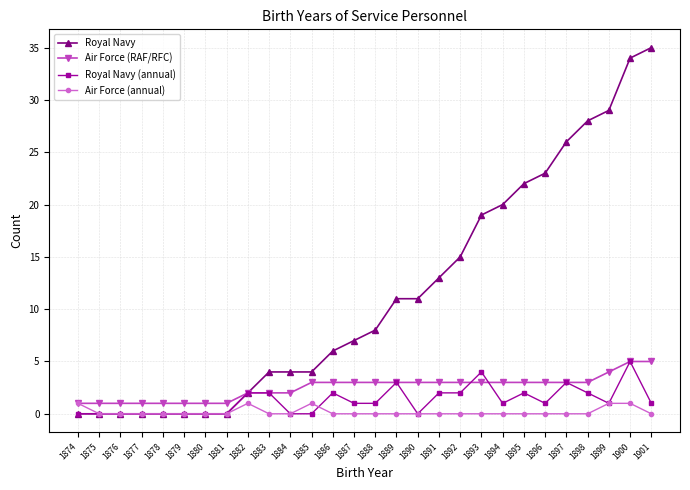

At which category is the sum across all series the highest?

1900